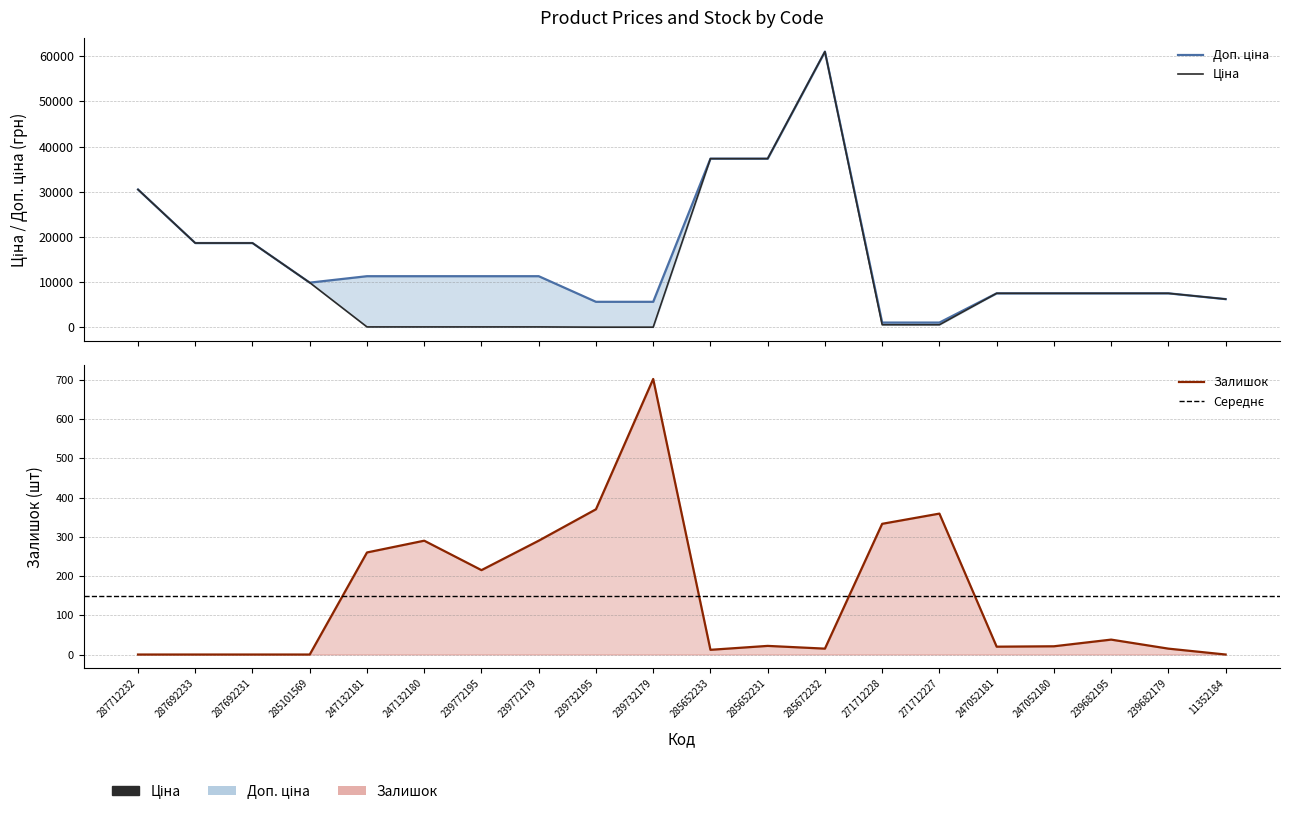

Rank the series by their maximum value, from highest to lowest.

Ціна, Доп. ціна, Залишок